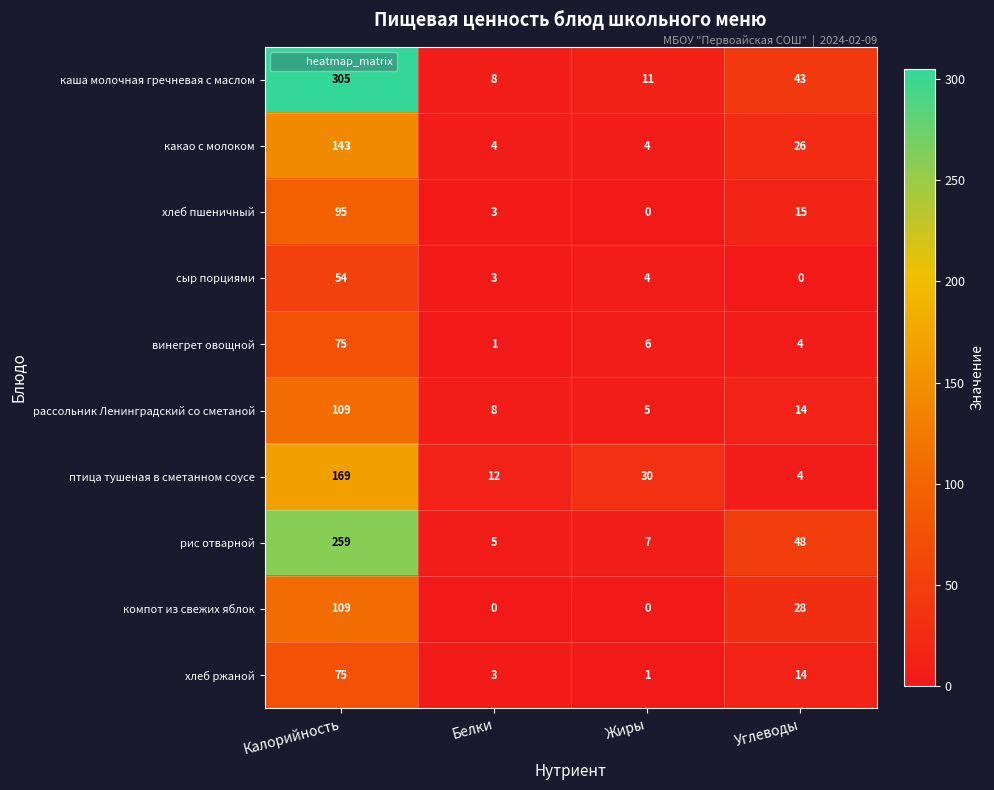

The сыр порциями series shows 22 at Калорийность. True or false?

False